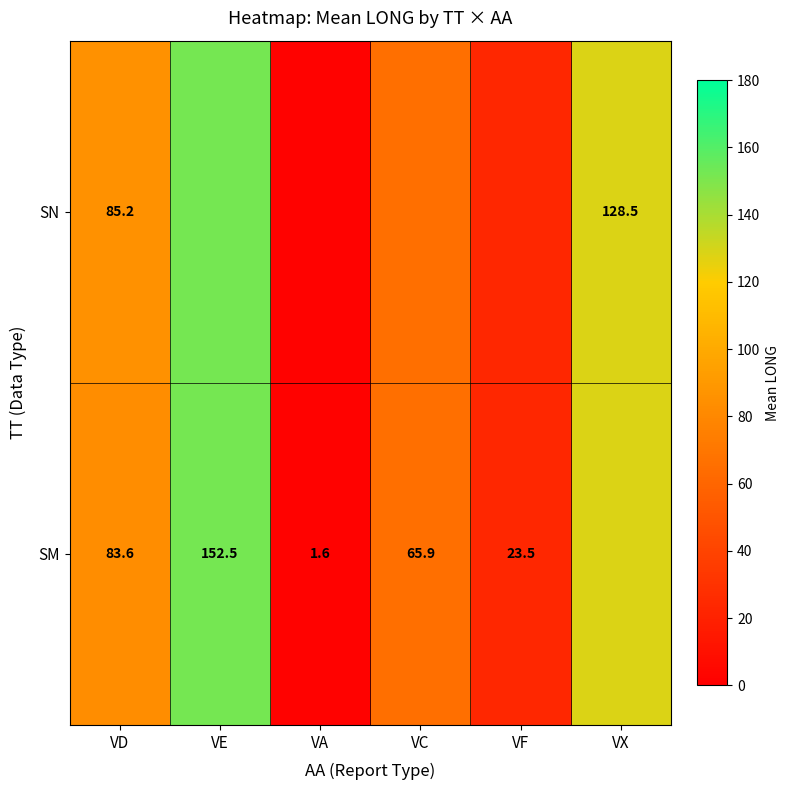

How many values in the SN series exceed 85?

3